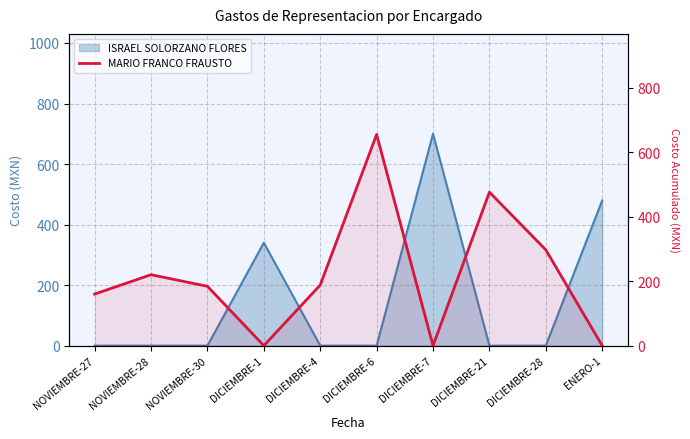

Reading right to left, extract all data points from this chart.

ENERO-1=0.0	DICIEMBRE-28=297.0	DICIEMBRE-21=476.0	DICIEMBRE-7=0.0	DICIEMBRE-6=654.8	DICIEMBRE-4=188.0	DICIEMBRE-1=0.0	NOVIEMBRE-30=184.0	NOVIEMBRE-28=220.0	NOVIEMBRE-27=160.0